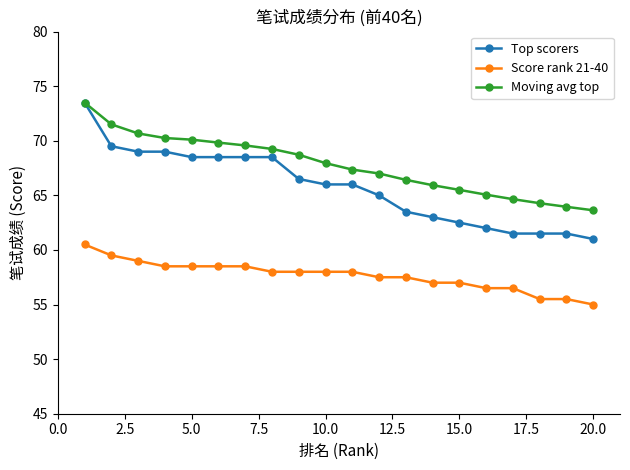

Which series has the widest spread of values?

Top scorers